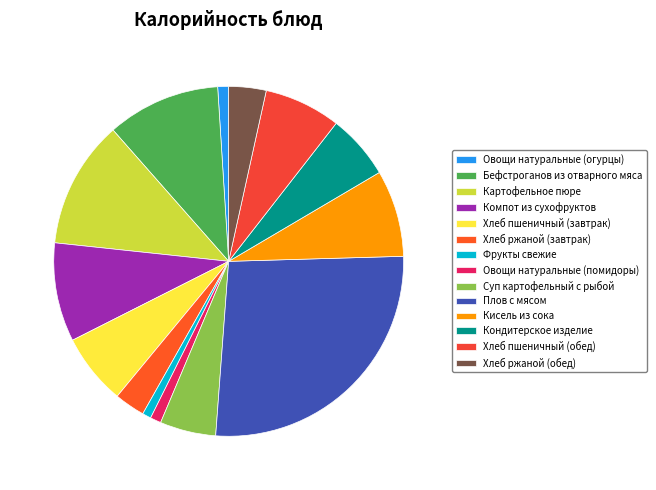

The Картофельное пюре slice represents 12% of the pie. True or false?

True